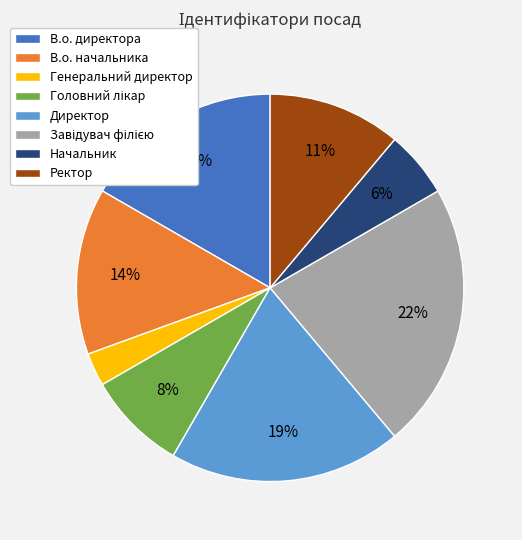

What percentage is the В.о. директора slice, to the nearest percent?

17%